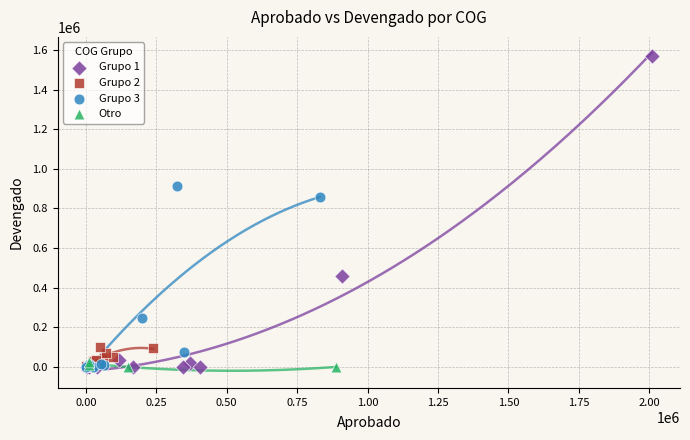

Which series has the widest spread of Y values?

Grupo 1